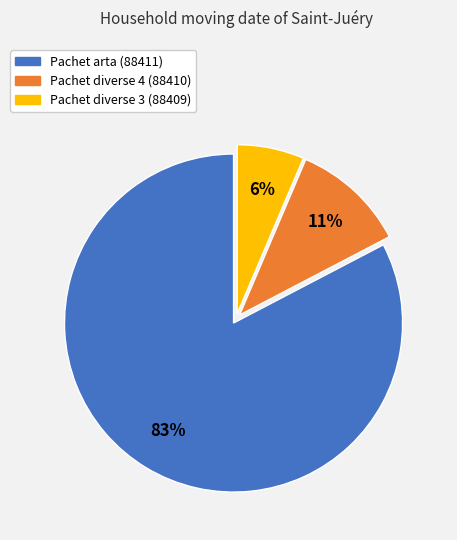

Is there a majority slice in this chart?

Yes